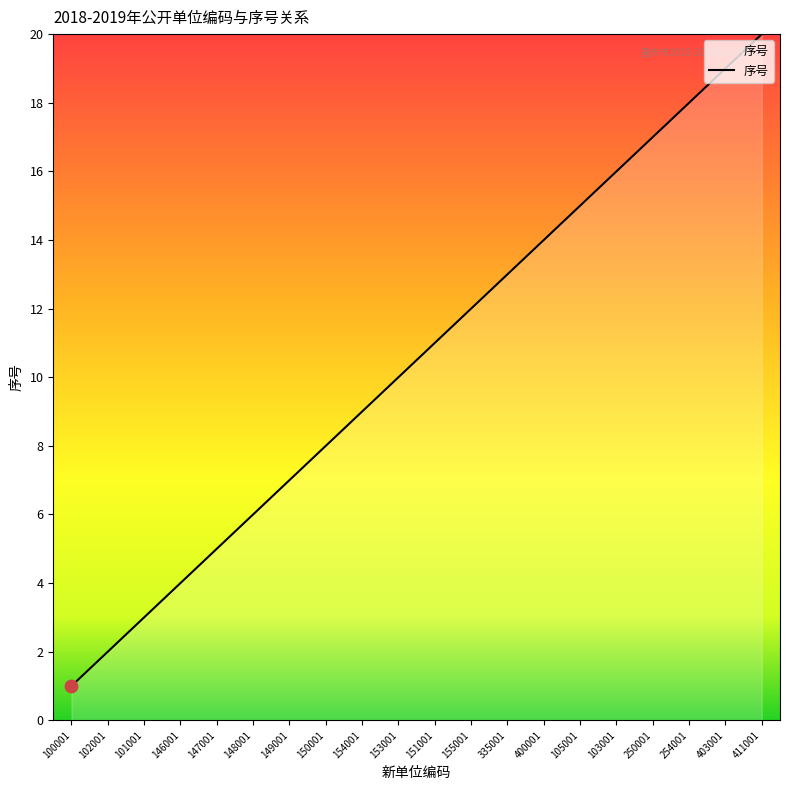

Between 150001 and 105001, which is larger?

105001